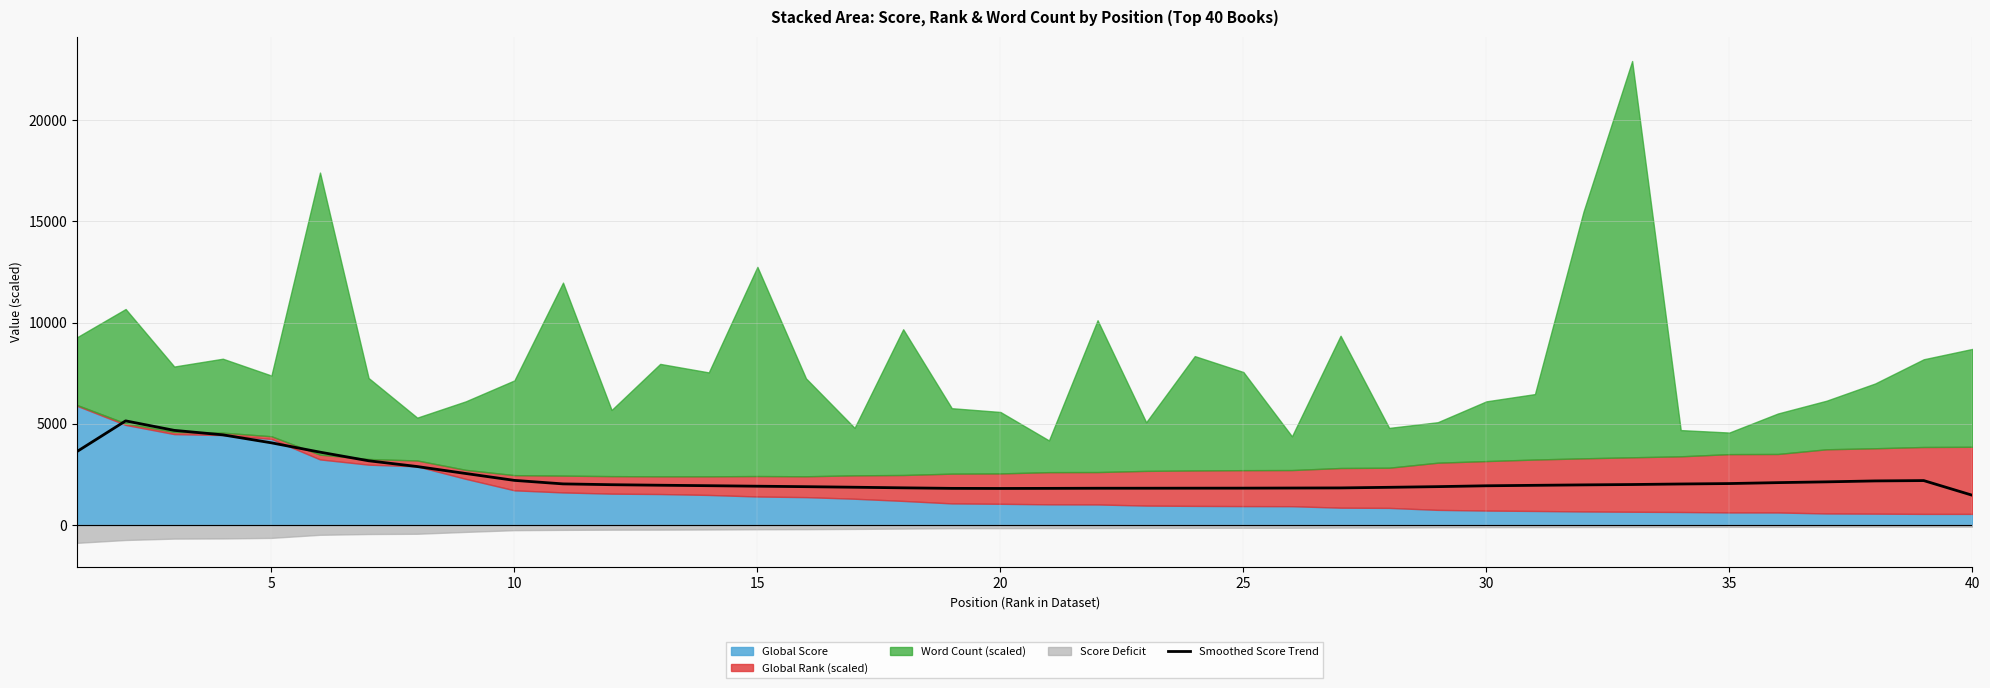

What is the highest value of the Smoothed Score Trend series?

5143.3